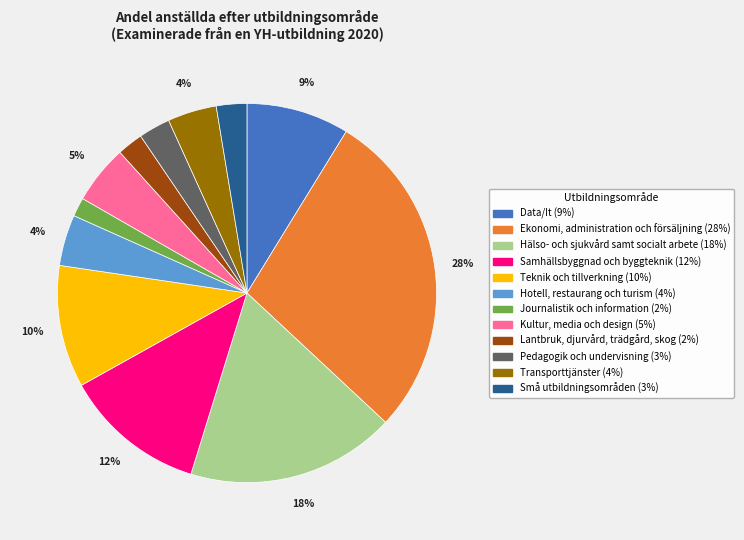

To the nearest percent, what percentage of the pie is Kultur, media och design?

5%